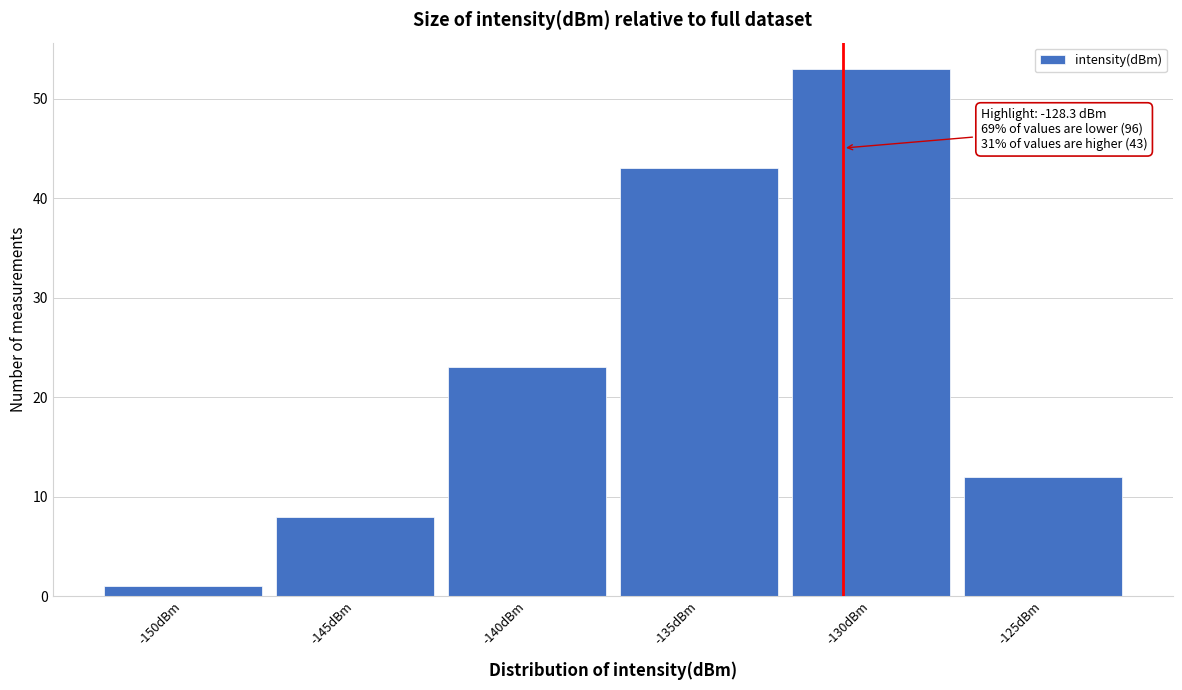

Reading left to right, what are all the values shown in this chart?

1	8	23	43	53	12